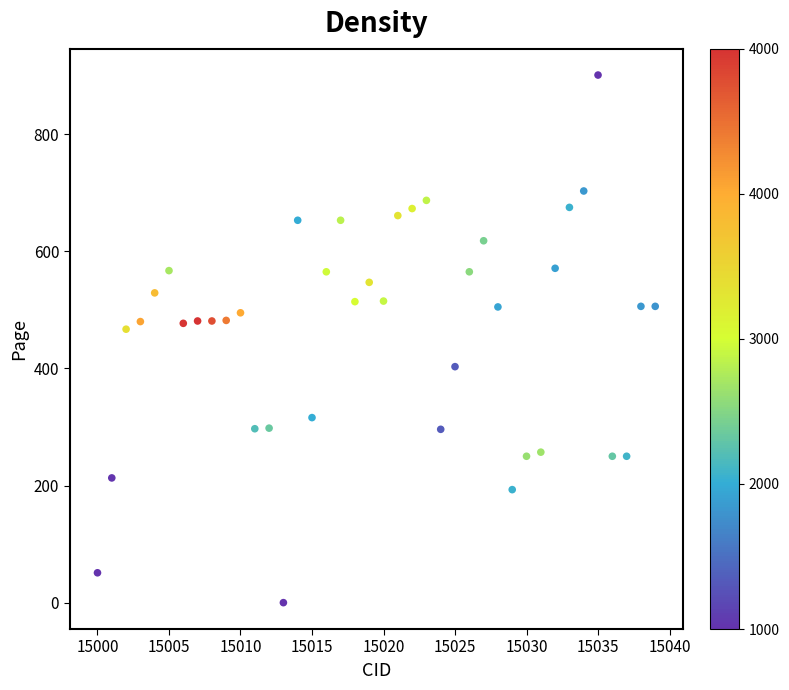

What is the range of X values (max minus min)?

39